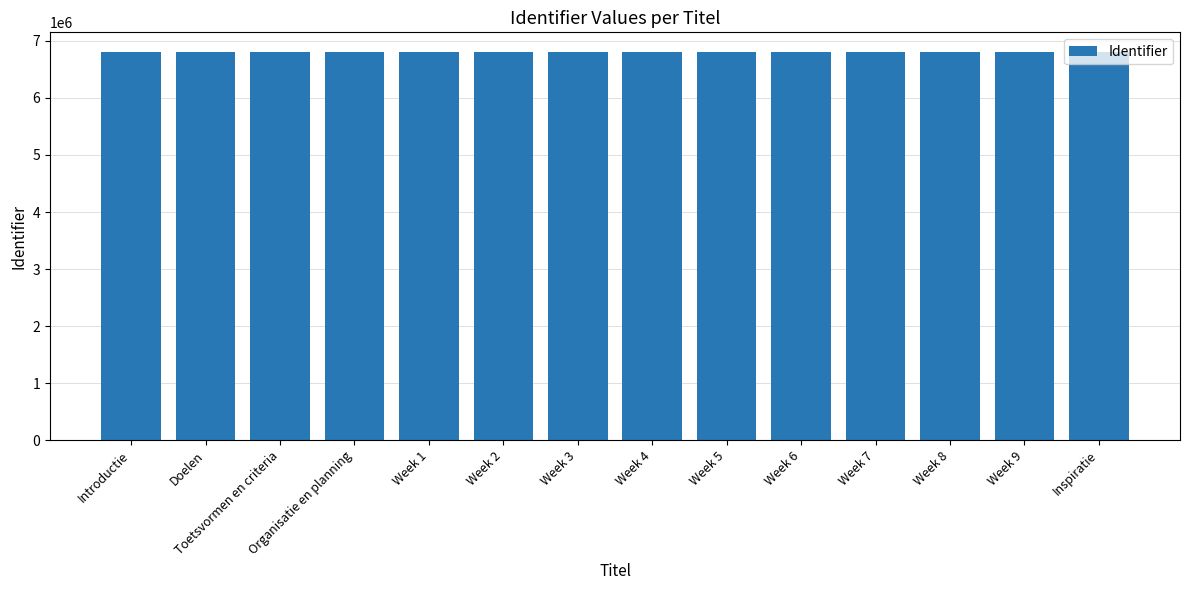

What is the difference between the values at Week 2 and Week 1?

2